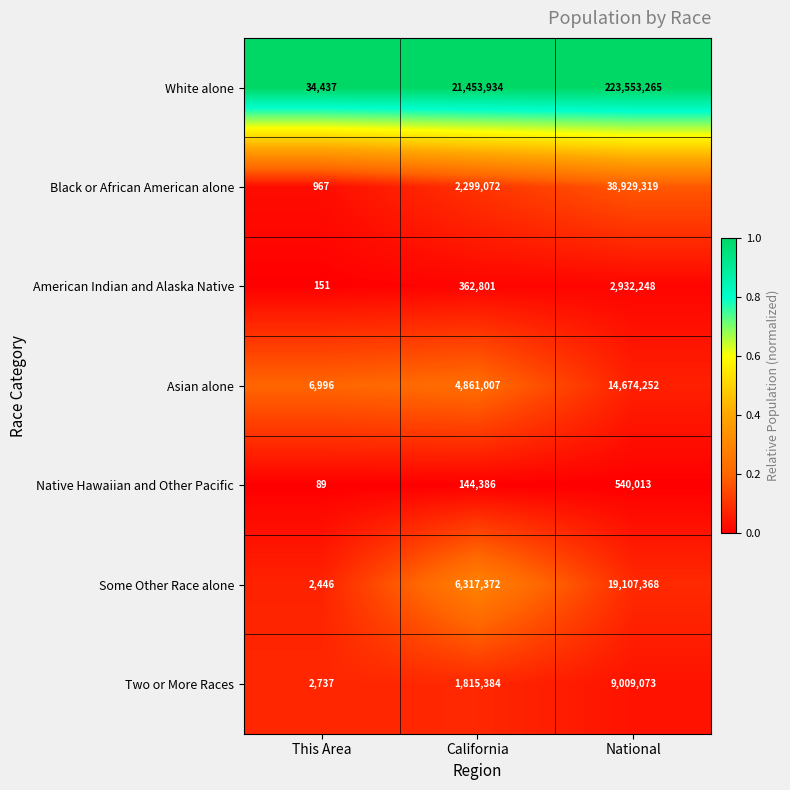

What is the sum of the Native Hawaiian and Other Pacific values at California and National?

684399